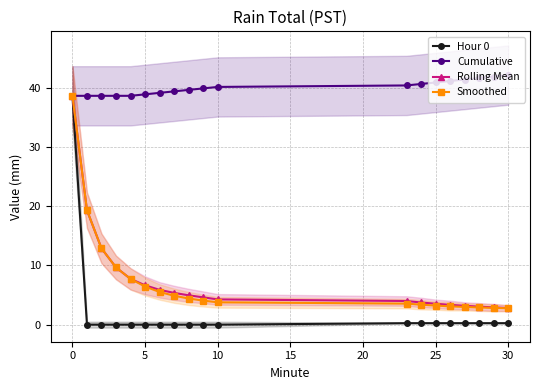

What is the difference between the maximum and minimum values in the Rolling Mean series?

35.8